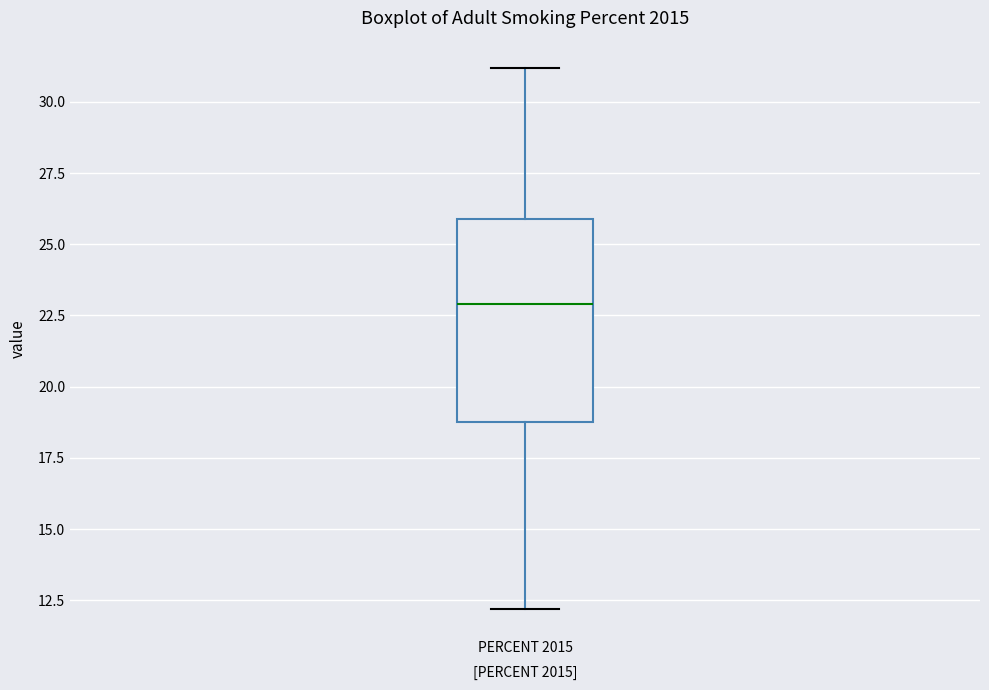

Read this box plot against the y-axis: the position of the median line, the range covered by the box, and the ends of both whiskers. The values are not printed on the chart, so give them approximately, as read against the axis.

median 23, box 19 to 26, whiskers 12 to 31